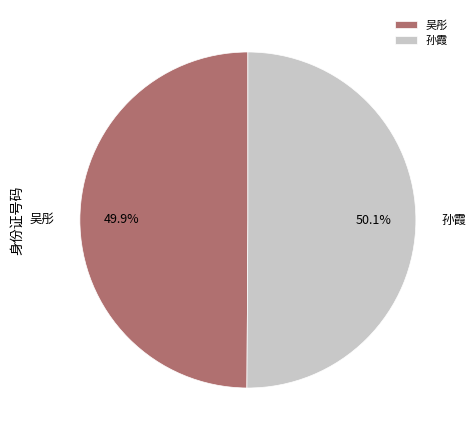

Approximately how many times larger is the value at 孙霞 compared to 吴彤?

1.0